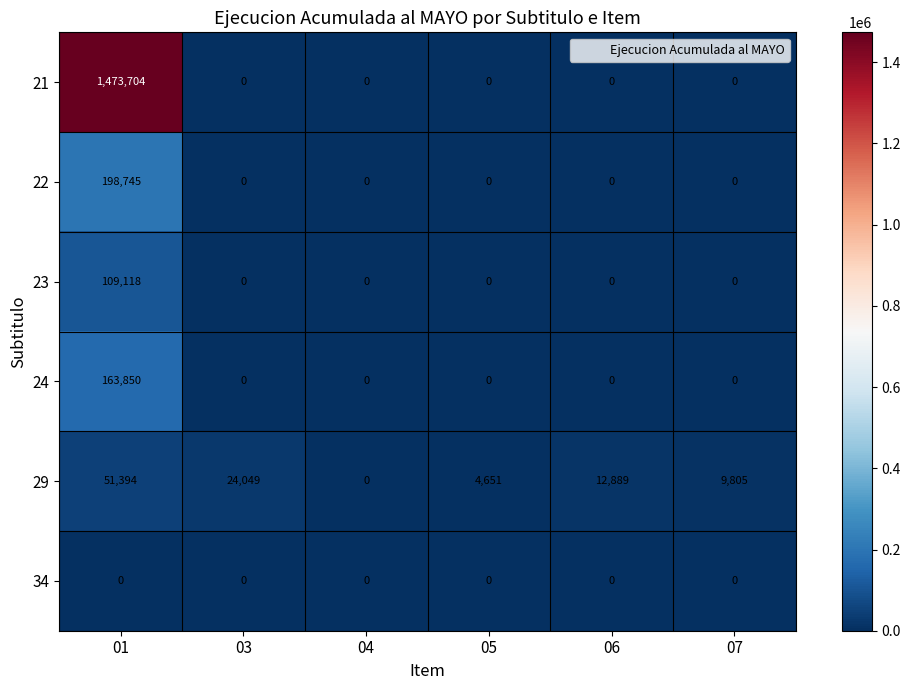

Is it true that 22 equals 0 at 06?

True